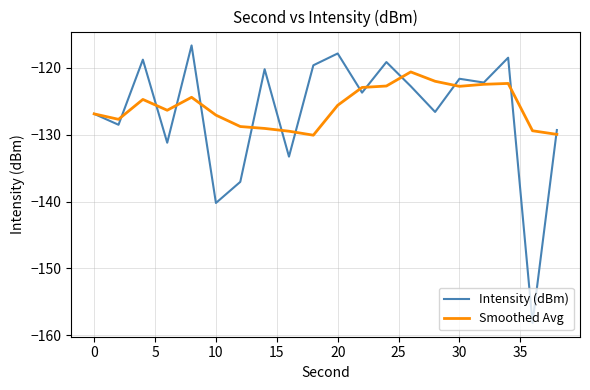

What is the difference between the maximum and minimum values in the Intensity (dBm) series?

41.5